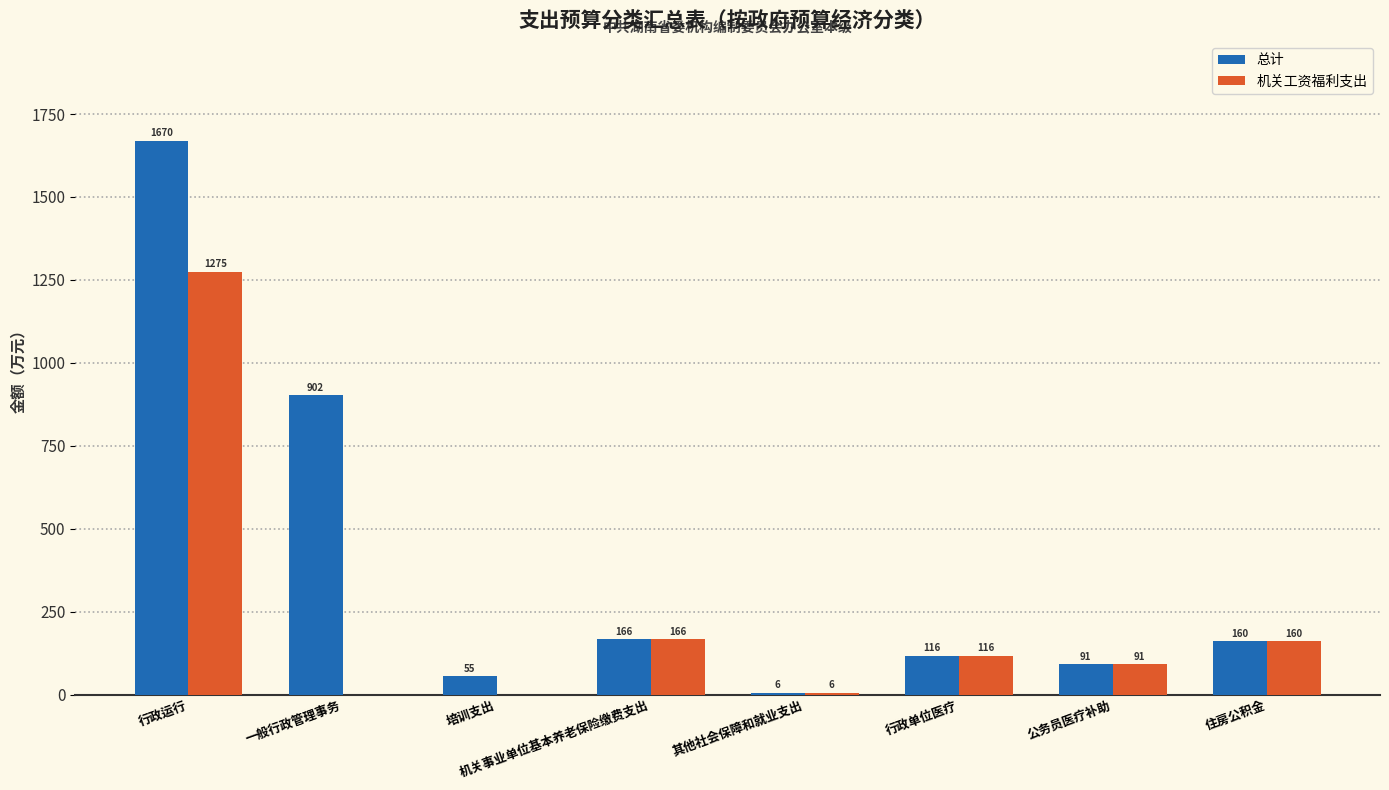

Which series has the largest total across all categories?

总计